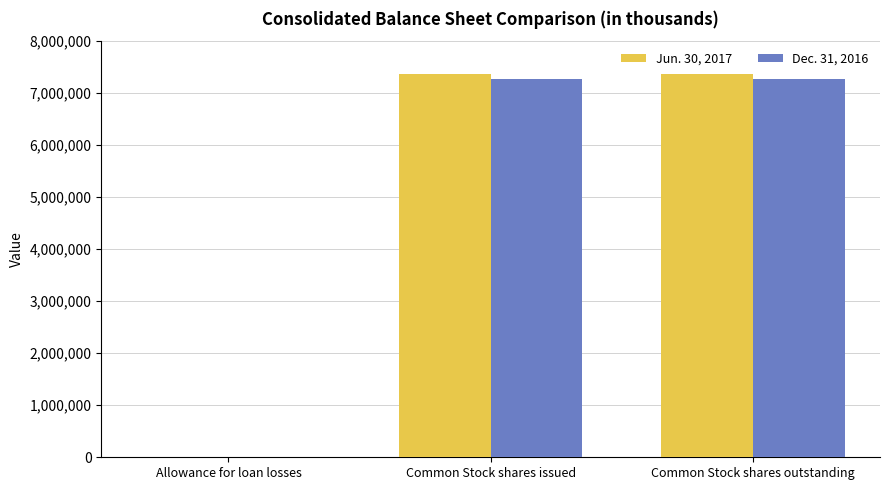

The Dec. 31, 2016 series shows 10488386 at Common Stock shares outstanding. True or false?

False